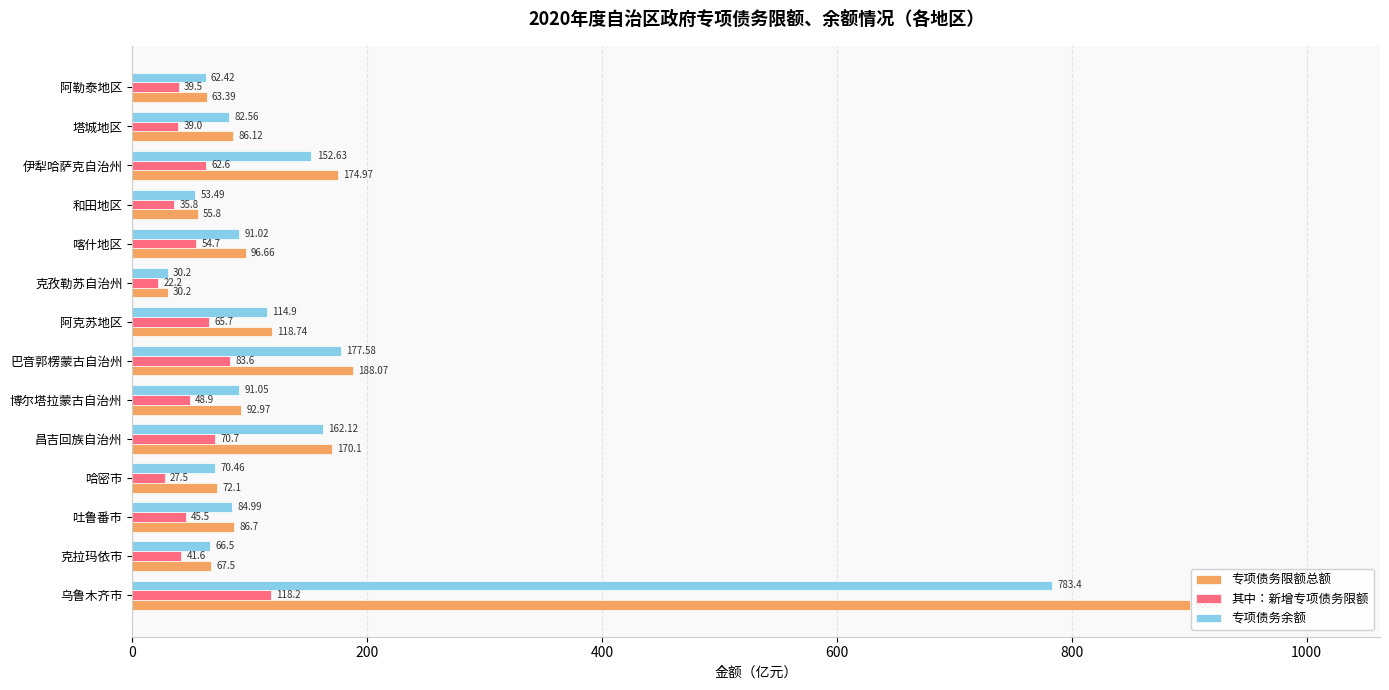

At how many categories does at least one series exceed 271?

1